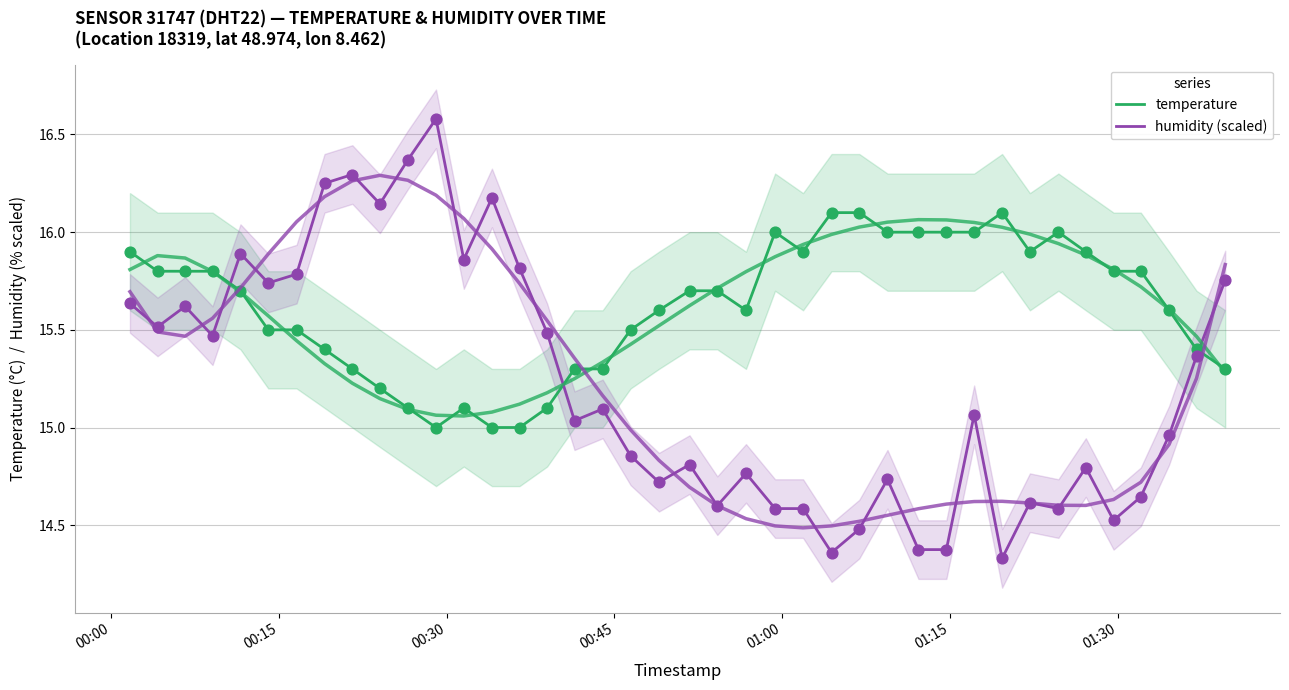

Which series has the largest total across all categories?

temperature